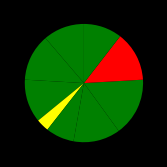

Count the number of slices in the pie.

9